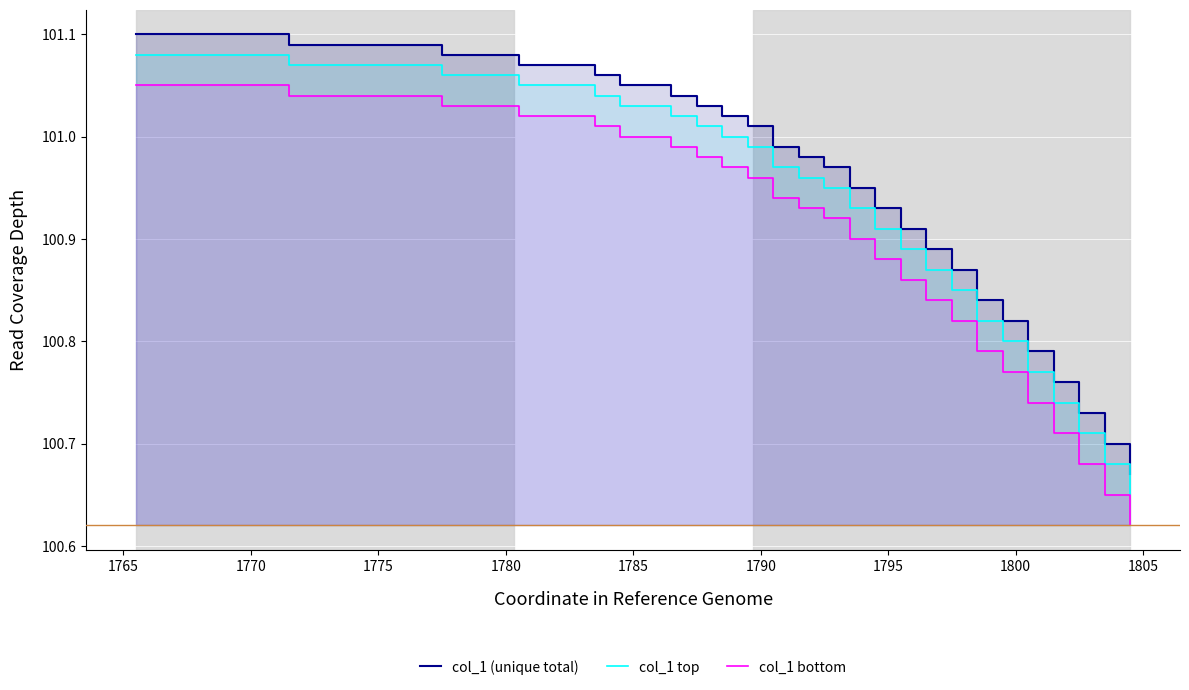

What are all the series names shown in the legend?

col_1 (unique total), col_1 top, col_1 bottom